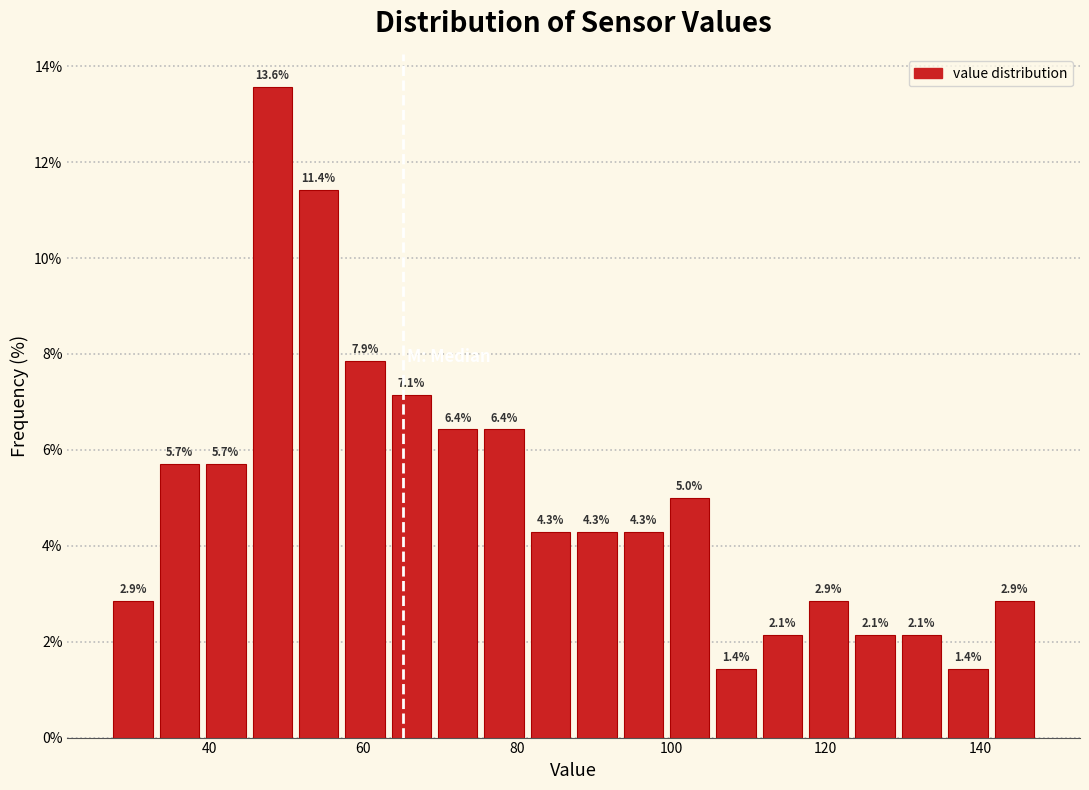

Around what value on the x-axis is the tallest bar? Give the approximate position of its centre, as read against the axis.

48